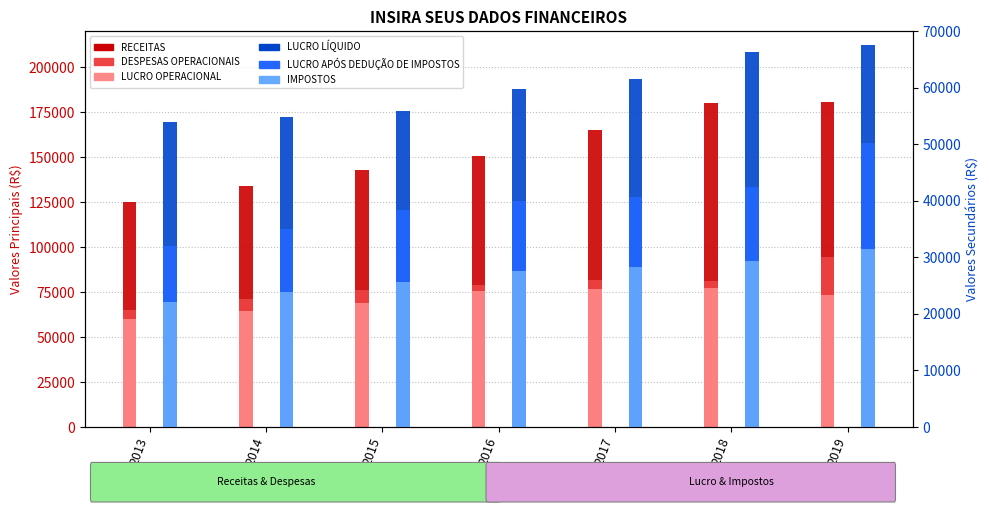

What is the average value of the DESPESAS OPERACIONAIS series?

78252.2